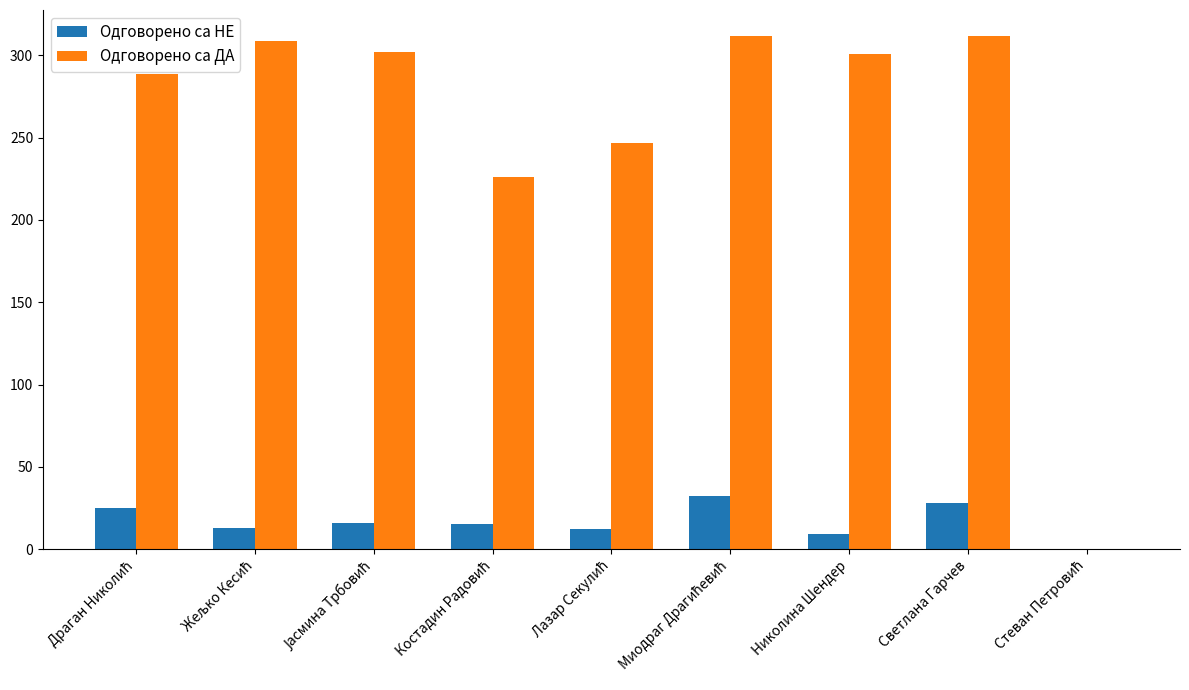

Which series has the largest total across all categories?

Одговорено са ДА